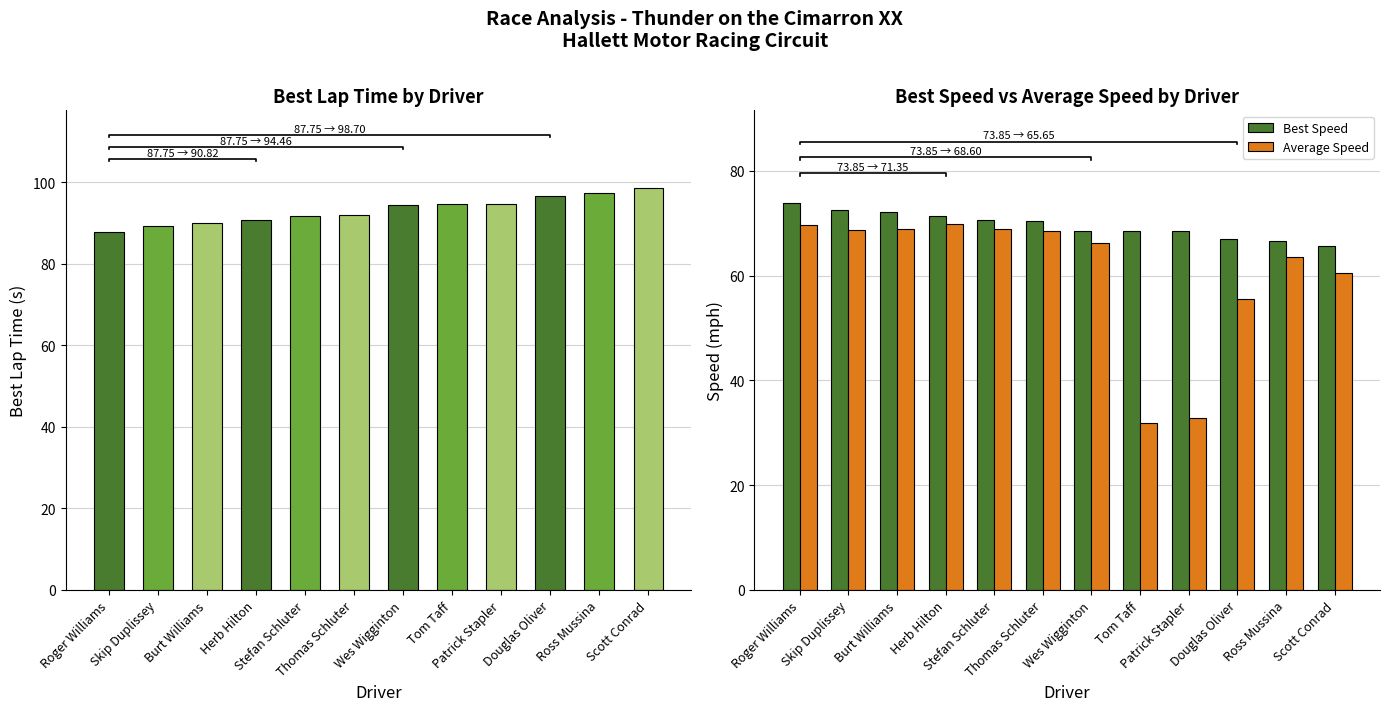

What is the label of the 4th bar from the left?

Herb Hilton